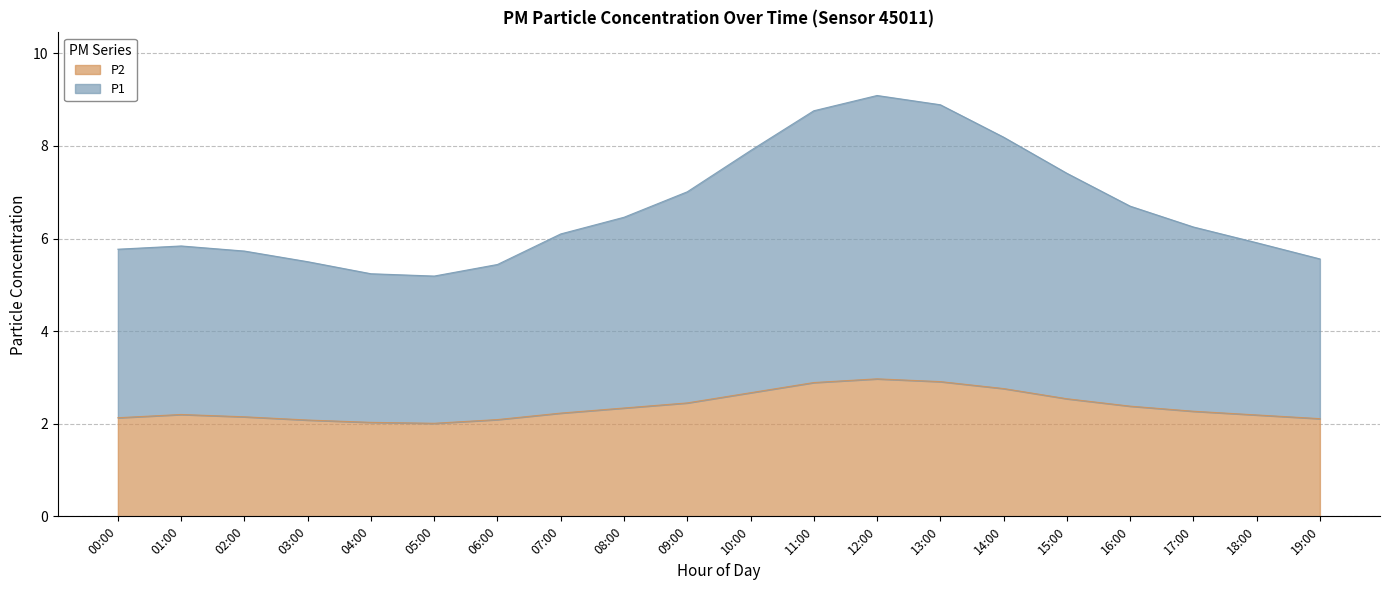

At which category does P2 reach its first local valley?

05:00